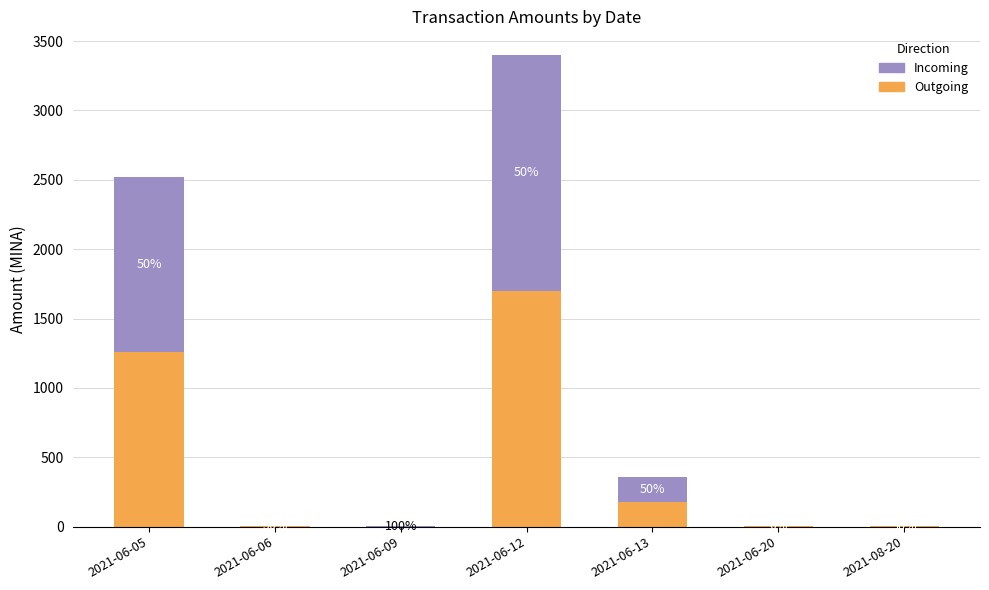

Does the chart contain stacked bars?

Yes